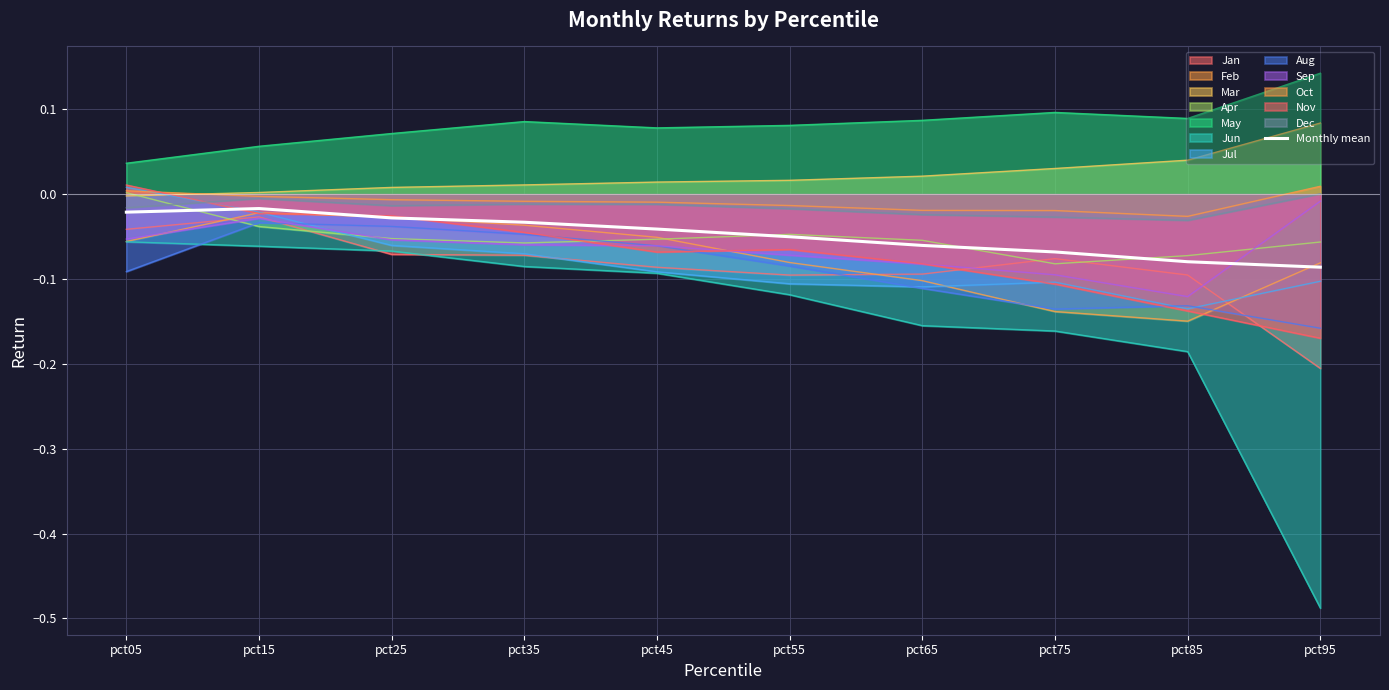

What is the difference between the second highest and minimum values?

0.1